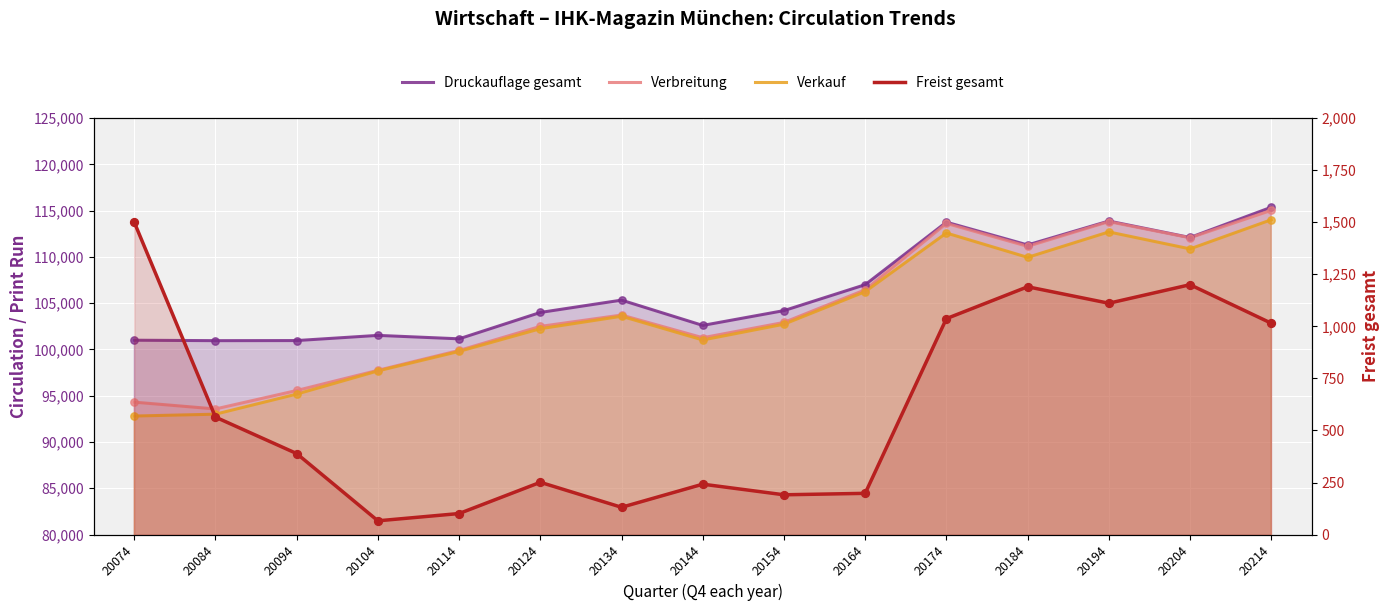

Is the value of Freist gesamt at 20094 greater than the value of Verkauf at 20194?

No